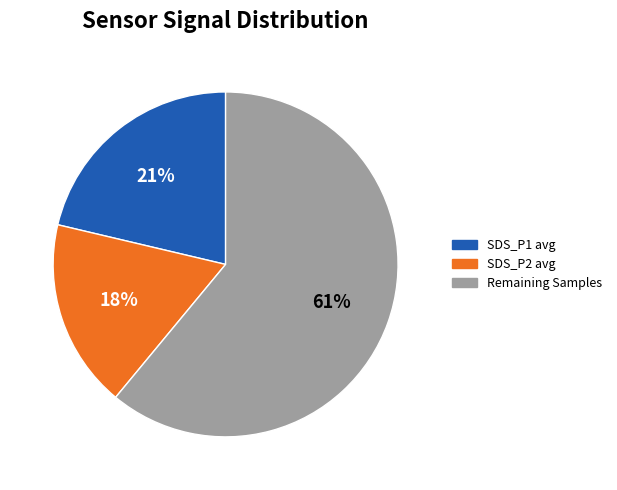

To the nearest percent, what is the average slice percentage?

33%